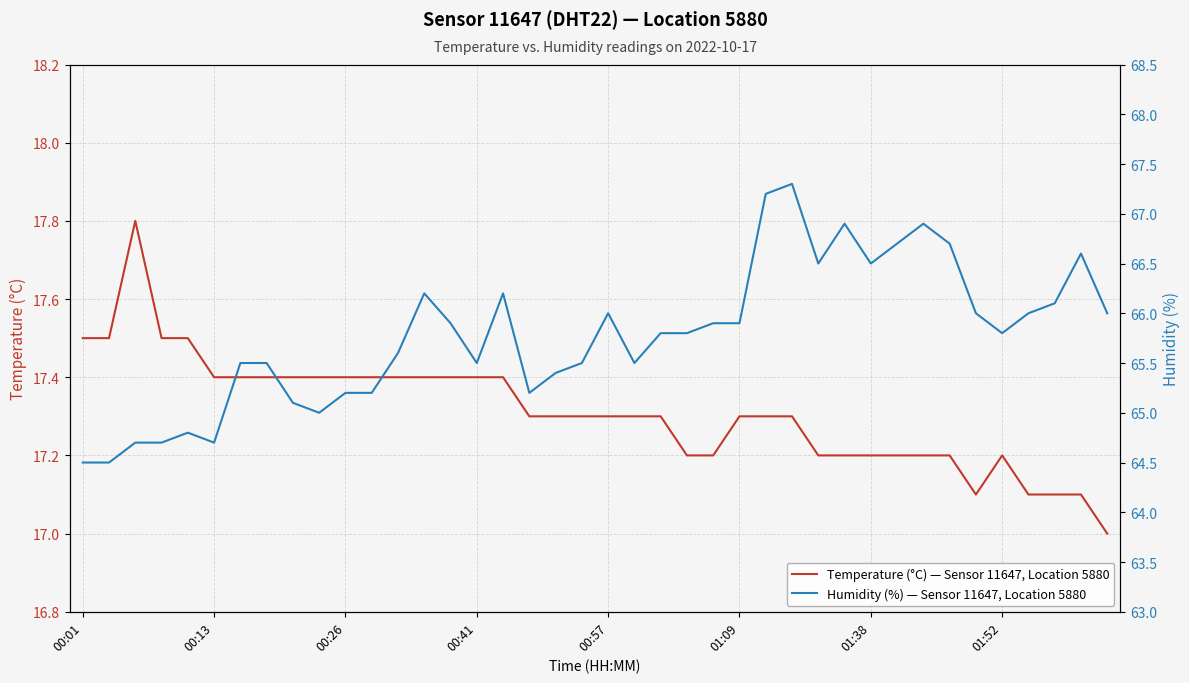

The Temperature (°C) — Sensor 11647, Location 5880 series shows 17.3 at 00:57. True or false?

True